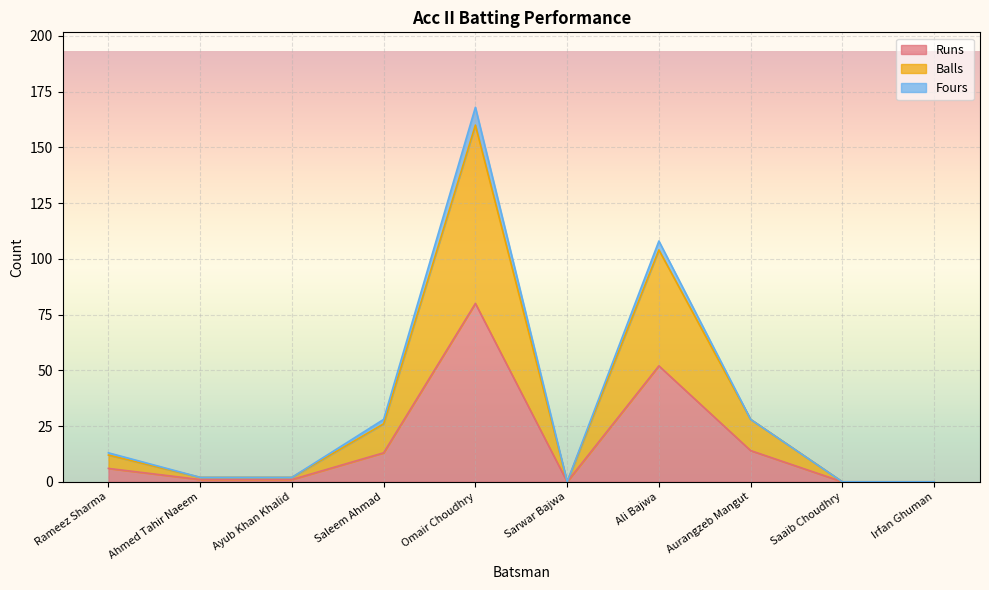

True or false: Runs has more than 0 interior local peaks.

True